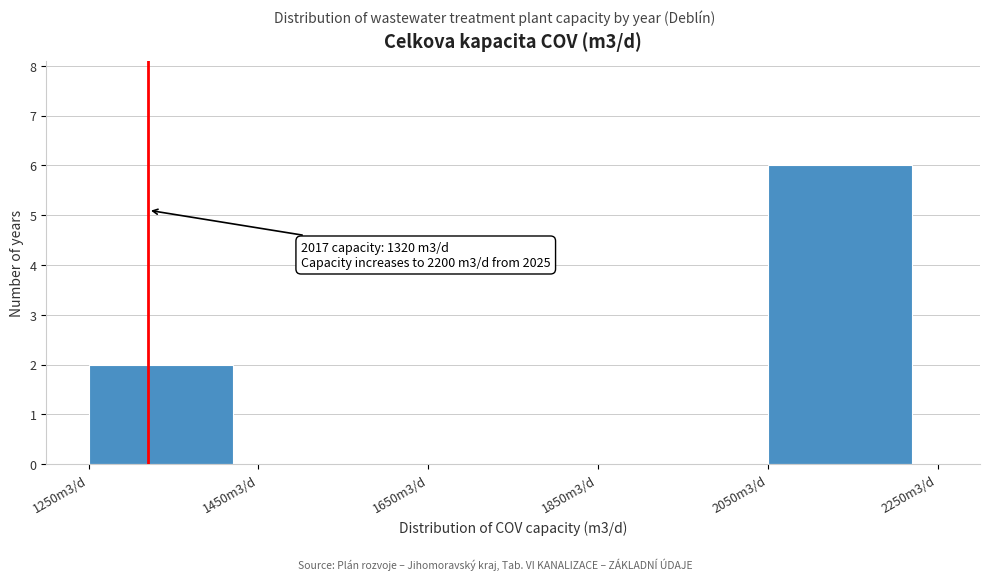

Reading left to right, extract all data points from this chart.

1250m3/d=2	1450m3/d=0	1650m3/d=0	1850m3/d=0	2050m3/d=6